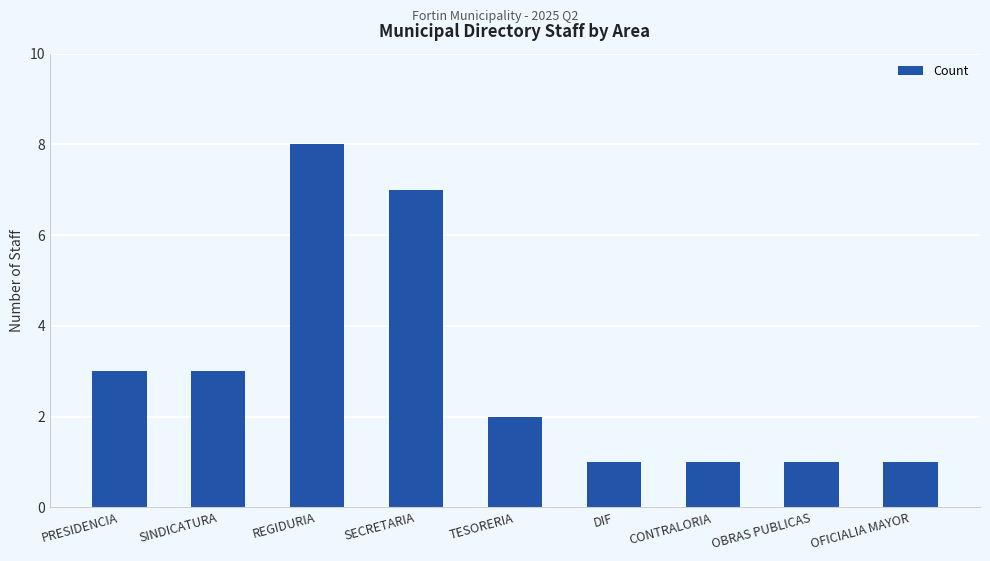

What position from the left is OBRAS PUBLICAS?

8